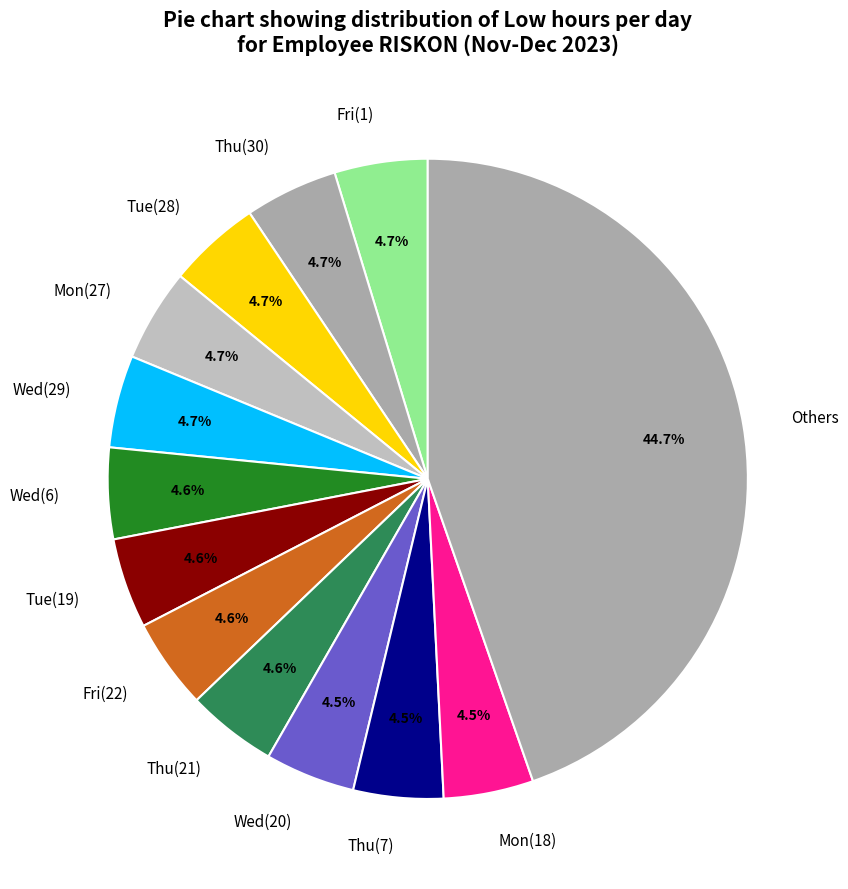

What is the ratio of the value at Wed(6) to the value at Mon(18)?

1.0